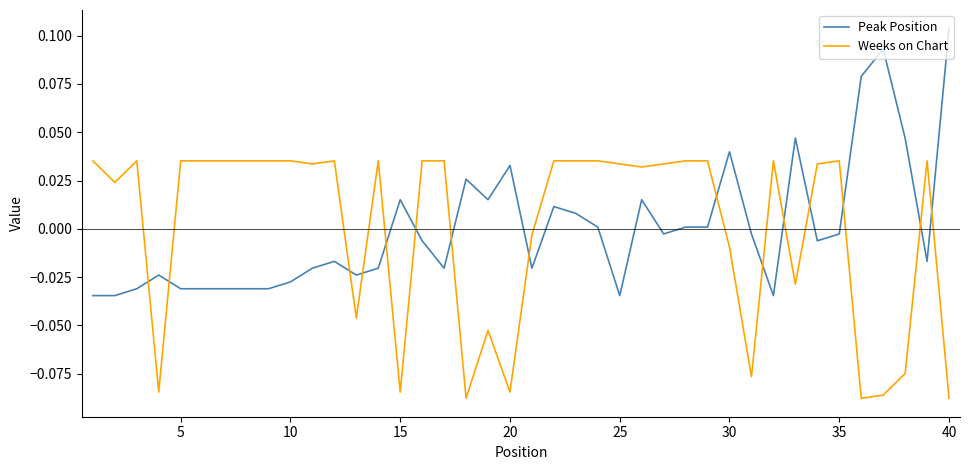

Rank the series by their maximum value, from lowest to highest.

Weeks on Chart, Peak Position